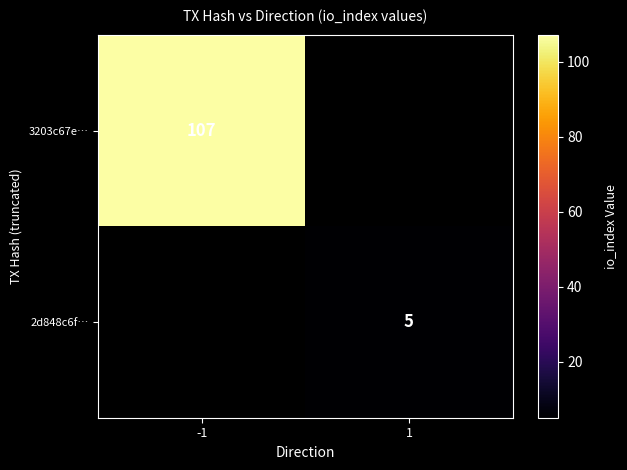

The 2d848c6f… series shows 8 at 1. True or false?

False